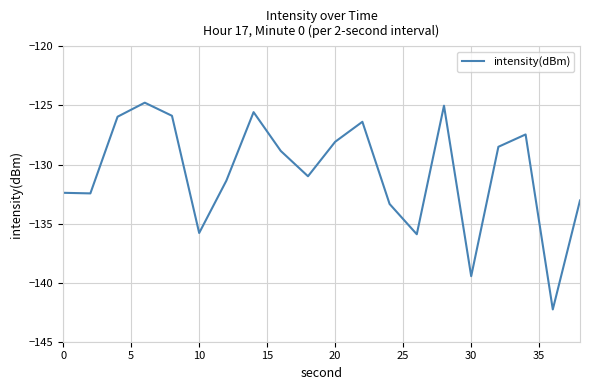

What is the difference between the maximum and minimum values?

17.5